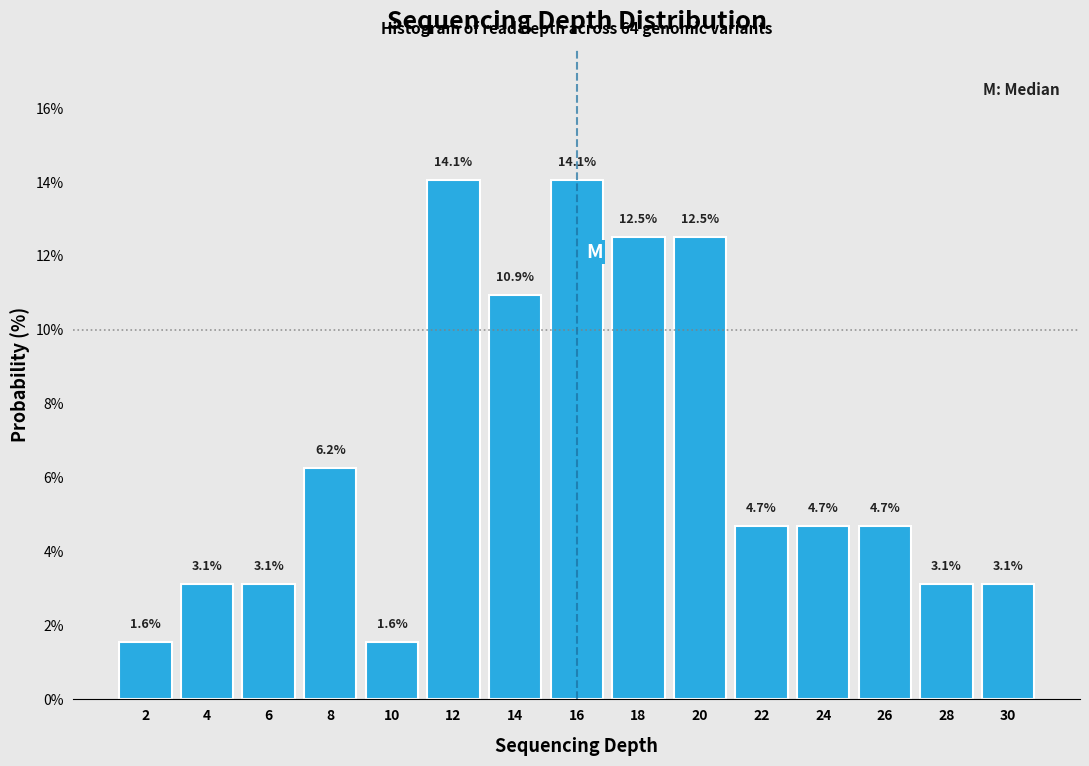

Reading left to right, list every bar in this chart as the range it spans on the x-axis followed by its height.

1 to 3: 1.6
3 to 5: 3.1
5 to 7: 3.1
7 to 9: 6.2
9 to 11: 1.6
11 to 13: 14.1
13 to 15: 10.9
15 to 17: 14.1
17 to 19: 12.5
19 to 21: 12.5
21 to 23: 4.7
23 to 25: 4.7
25 to 27: 4.7
27 to 29: 3.1
29 to 31: 3.1